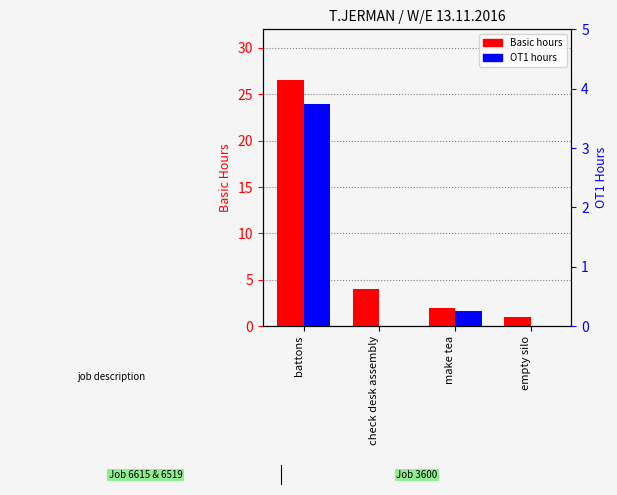

What position from the right is check desk assembly?

3